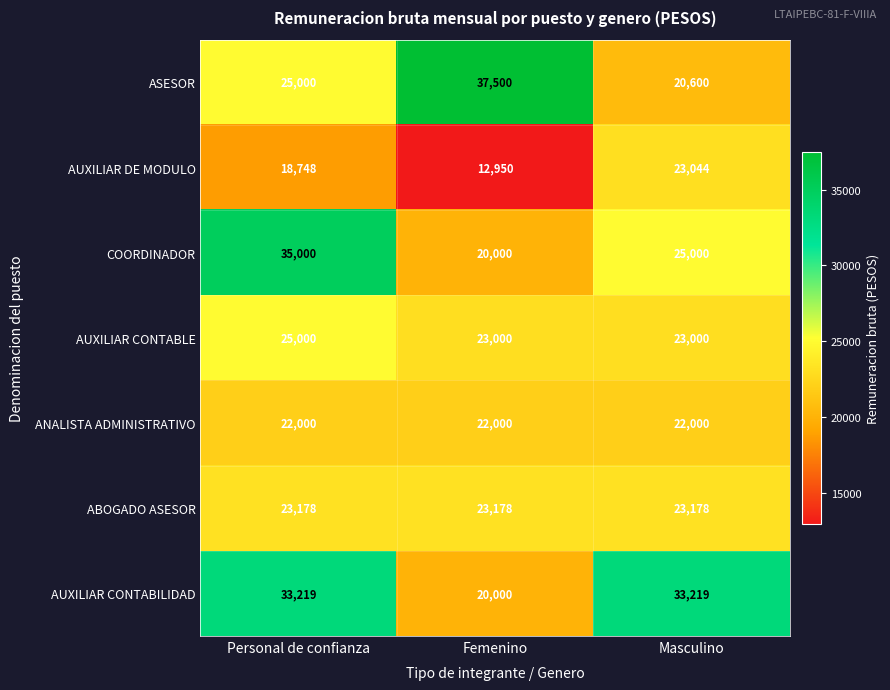

At which label is COORDINADOR closest to 27500?

Masculino